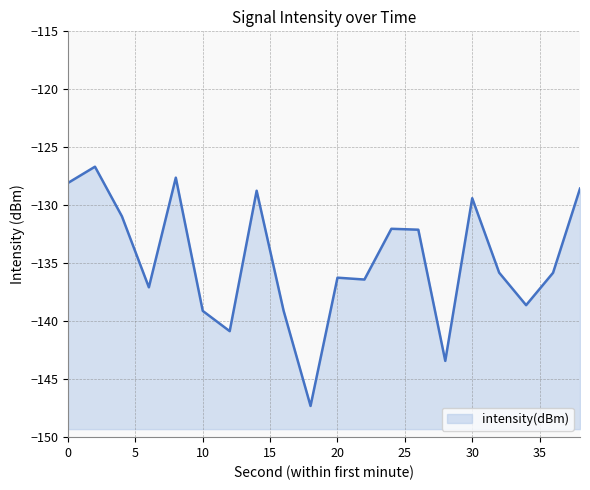

Reading left to right, what are all the values shown in this chart?

0=-128.1	2=-126.7	4=-131.0	6=-137.1	8=-127.6	10=-139.1	12=-140.9	14=-128.7	16=-139.1	18=-147.3	20=-136.2	22=-136.4	24=-132.0	26=-132.1	28=-143.4	30=-129.4	32=-135.8	34=-138.6	36=-135.8	38=-128.6